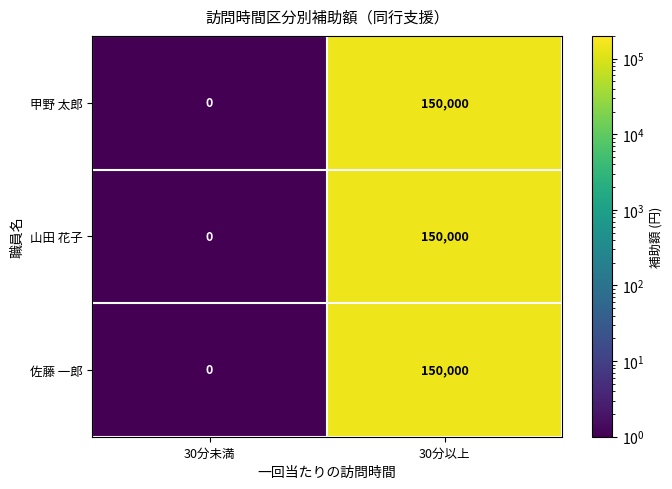

Which label corresponds to the largest value in the chart?

30分以上